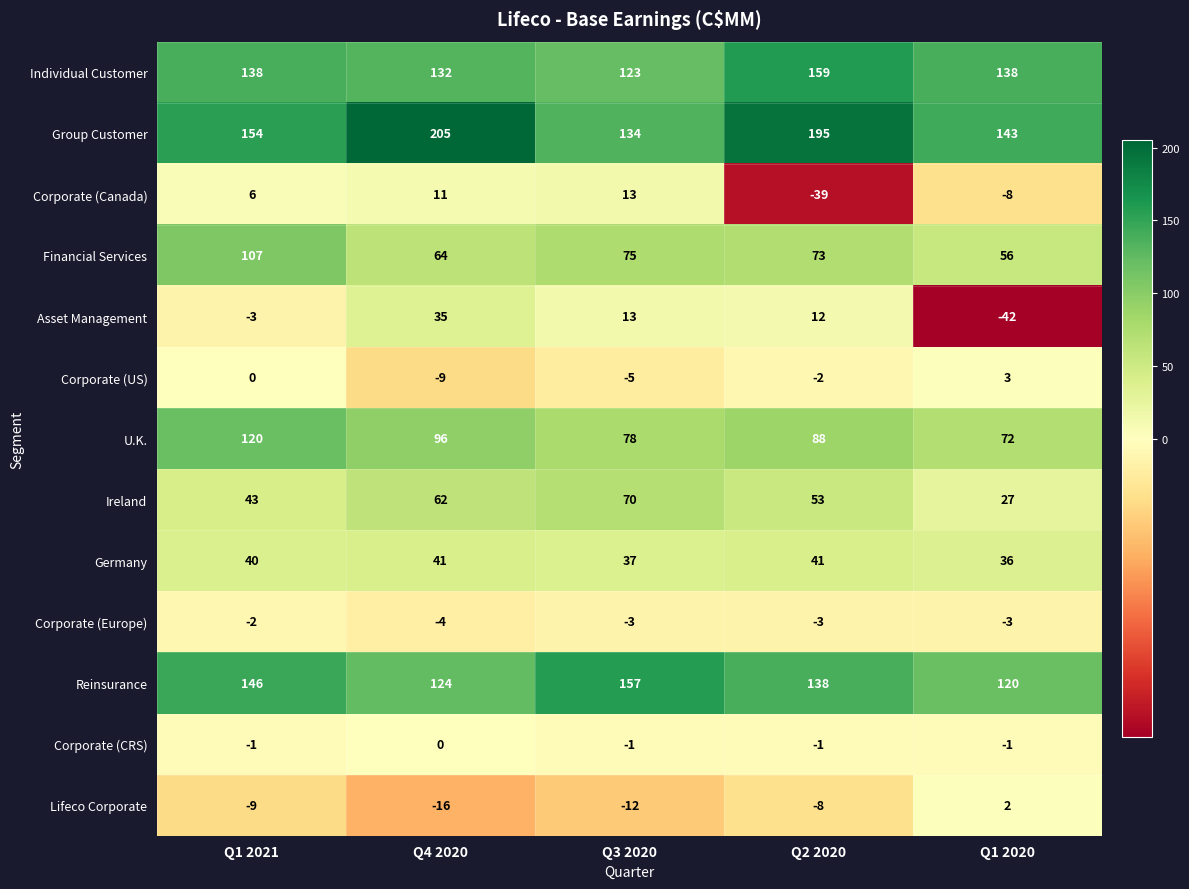

Is the value of Corporate (CRS) at Q1 2020 greater than the value of Group Customer at Q3 2020?

No